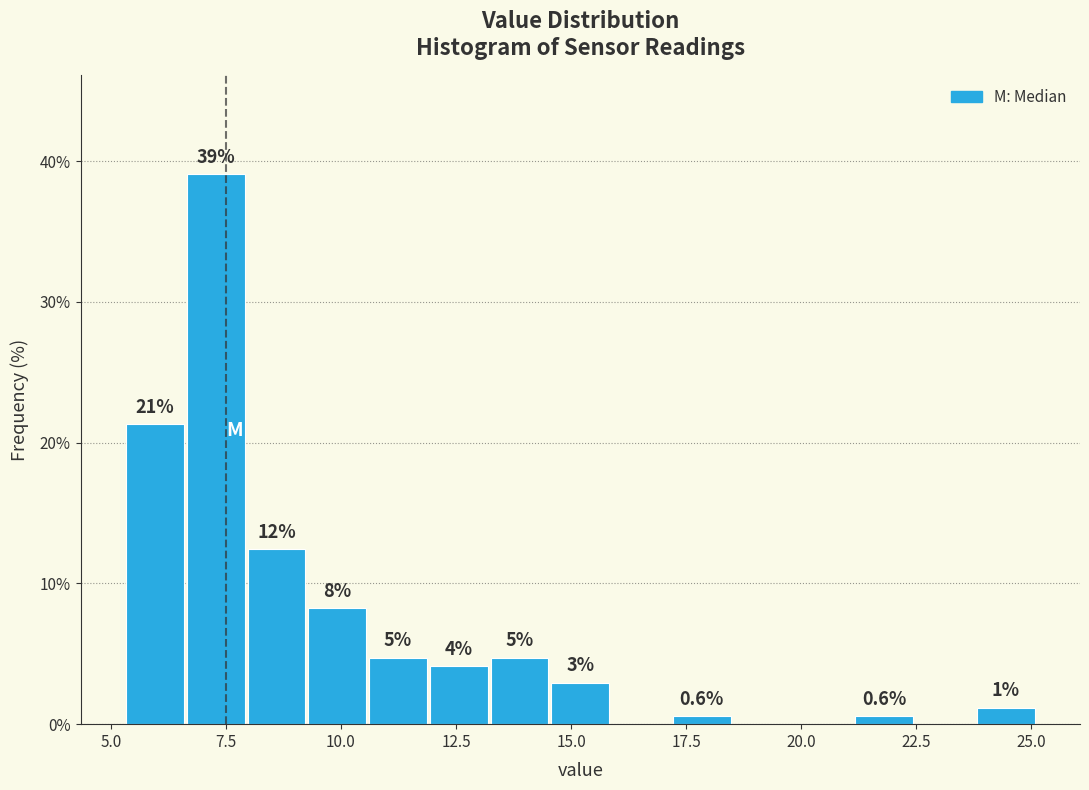

Read against the x-axis, roughly where is the centre of the tallest bar?

7.5